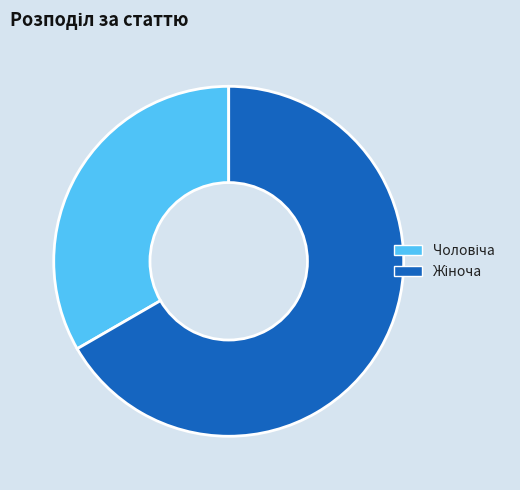

Is there a majority slice in this chart?

Yes